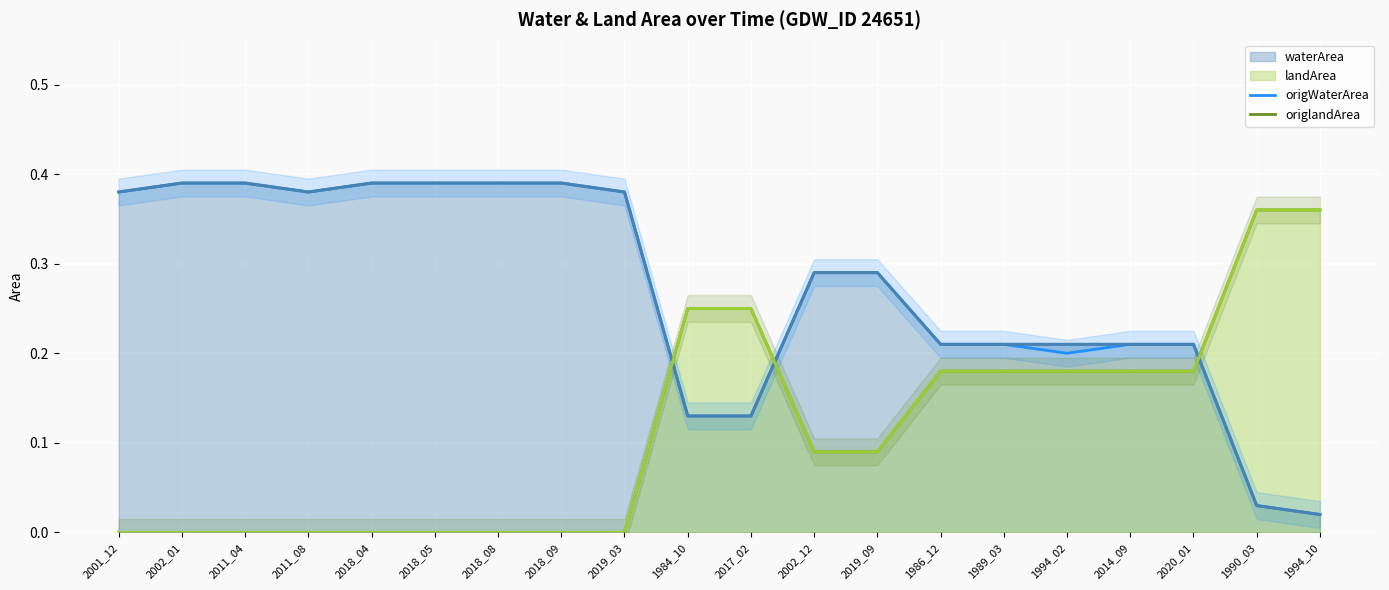

Which category has the highest value in the origWaterArea series?

2002_01